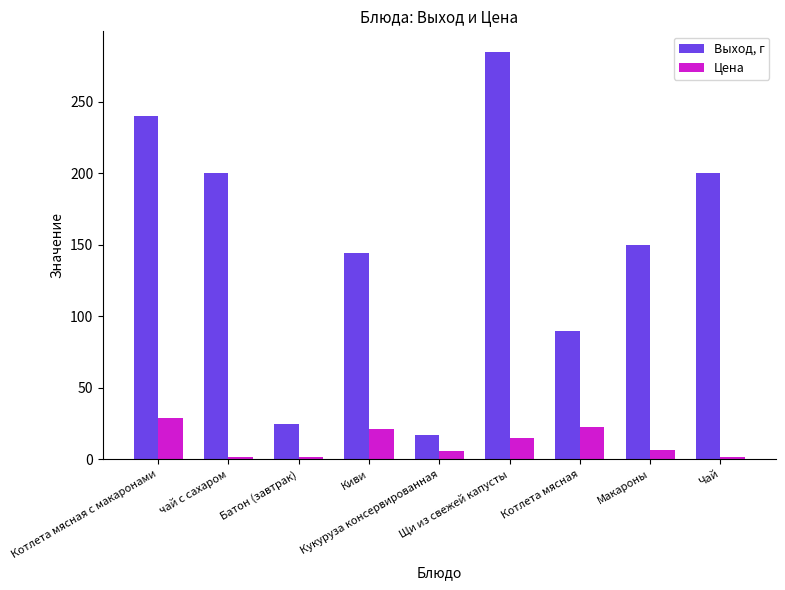

At which label does Цена reach its peak?

Котлета мясная с макаронами